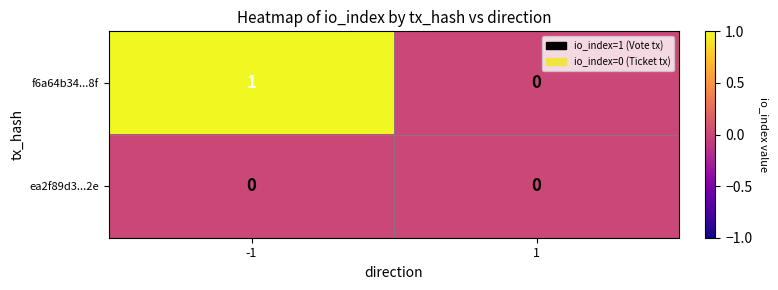

Reading left to right, extract all data points from this chart.

f6a64b34...8f: 1	0
ea2f89d3...2e: 0	0